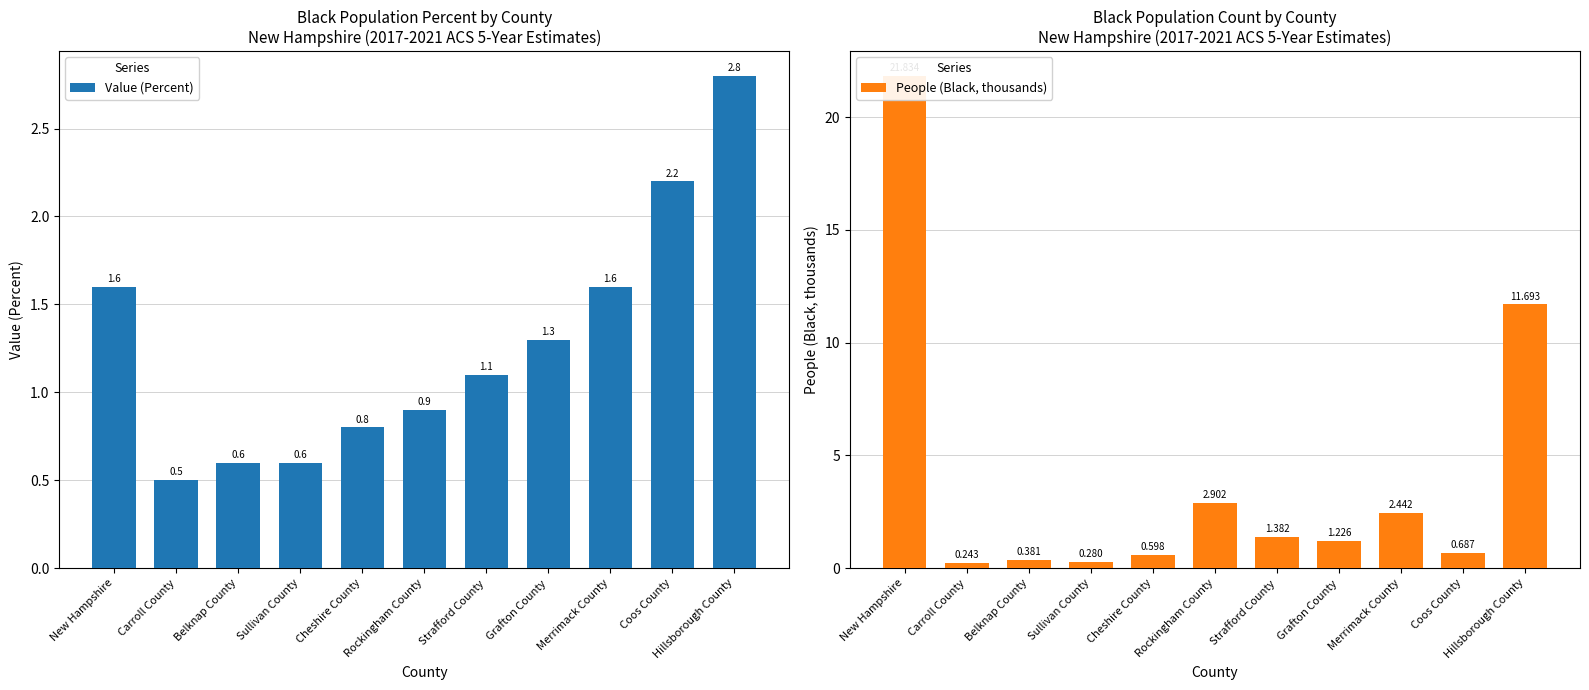

What is the difference between the second highest and second lowest values in the Value (Percent) series?

1.6